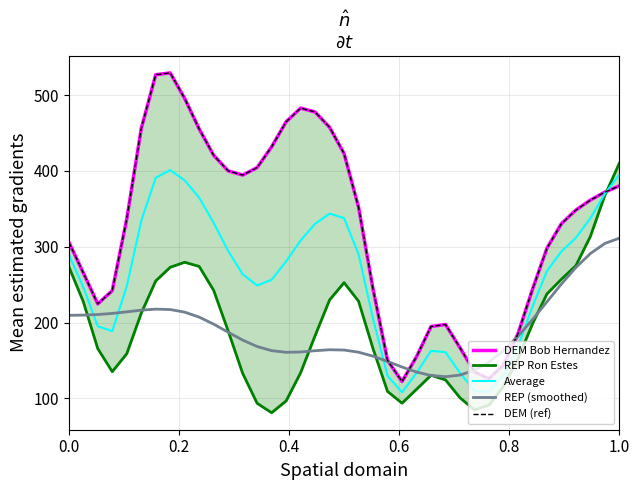

Reading left to right, list all the values displayed in this chart.

DEM Bob Hernandez: 306.3	265.7	224.6	242.1	336.6	455.7	526.9	529.3	495.6	455.4	420.7	400.1	394.5	404.4	431.8	464.8	482.9	477.7	457.5	422.9	352.2	244.1	150.1	122.2	154.9	194.8	197.4	166.8	134.9	126.0	144.0	185.2	243.6	298.1	330.4	348.4	361.6	372.1	380.3
REP Ron Estes: 273.9	227.7	165.7	135.2	158.8	212.3	254.9	272.9	279.5	274.0	242.5	188.9	133.1	93.5	81.1	96.6	133.7	182.7	229.9	252.6	228.2	165.5	109.2	93.6	112.0	130.5	124.4	100.8	84.7	91.1	115.6	151.9	198.2	237.8	257.1	275.1	313.7	368.0	410.3
Average: 290.1	246.7	195.2	188.6	247.7	334.0	390.9	401.1	387.6	364.7	331.6	294.5	263.8	248.9	256.5	280.7	308.3	330.2	343.7	337.8	290.2	204.8	129.6	107.9	133.4	162.6	160.9	133.8	109.8	108.6	129.8	168.5	220.9	267.9	293.8	311.8	337.6	370.0	395.3
REP (smoothed): 209.6	209.8	210.6	212.1	214.1	216.3	217.7	217.2	213.7	207.2	197.9	187.3	176.9	168.4	163.0	160.8	161.2	162.9	164.2	163.7	160.9	155.7	148.8	141.4	134.8	130.2	128.6	130.7	137.1	147.9	163.1	182.0	203.8	227.3	250.9	272.7	291.1	304.4	311.4
DEM (ref): 306.3	265.7	224.6	242.1	336.6	455.7	526.9	529.3	495.6	455.4	420.7	400.1	394.5	404.4	431.8	464.8	482.9	477.7	457.5	422.9	352.2	244.1	150.1	122.2	154.9	194.8	197.4	166.8	134.9	126.0	144.0	185.2	243.6	298.1	330.4	348.4	361.6	372.1	380.3